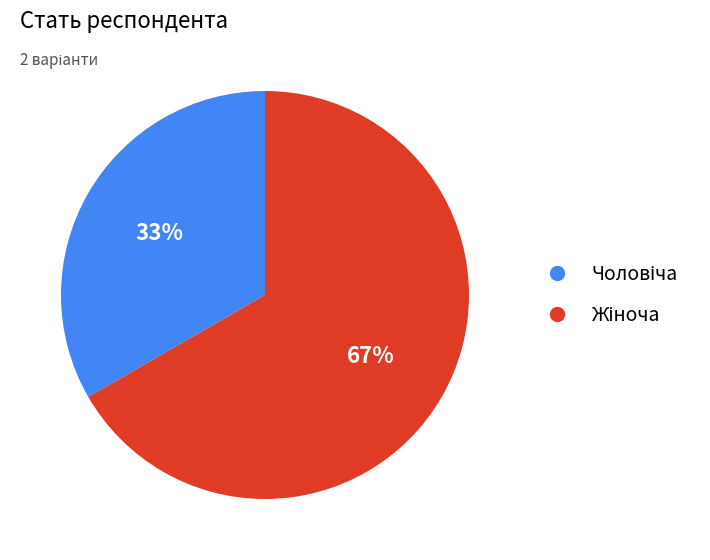

How many slices are in this pie chart?

2